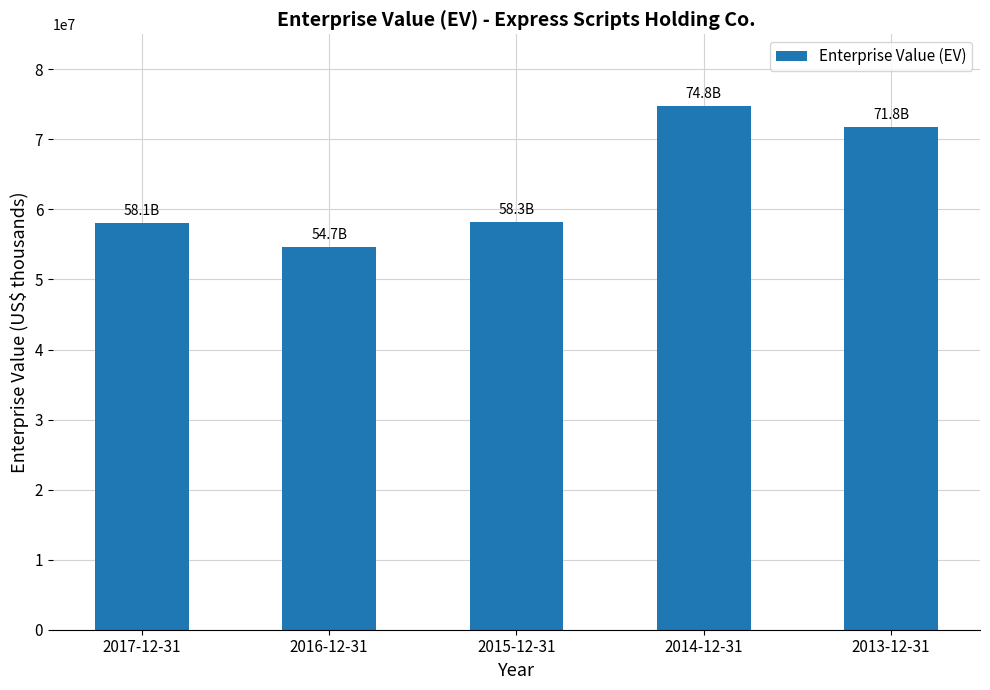

Which has a higher value, 2016-12-31 or 2014-12-31?

2014-12-31